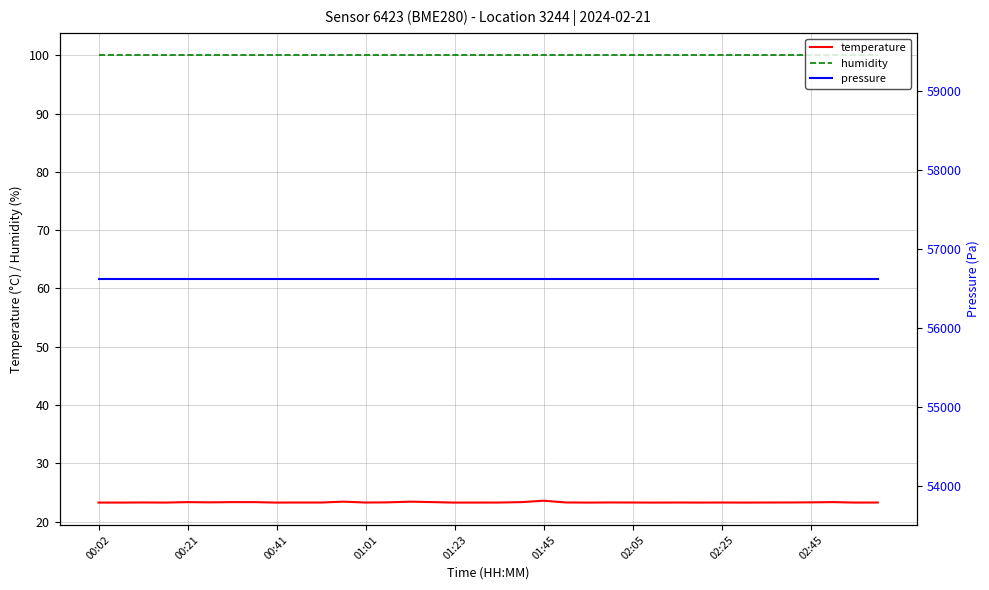

True or false: temperature has more than 1 points higher than both neighbors.

True